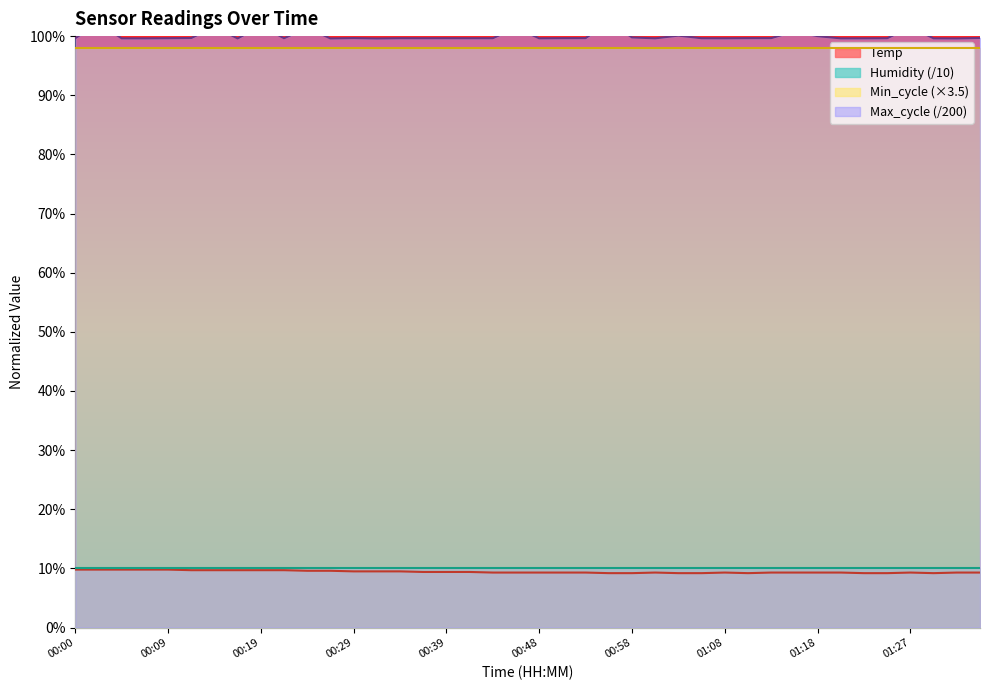

How many interior local peaks (higher than both neighbors) does the data have?

3